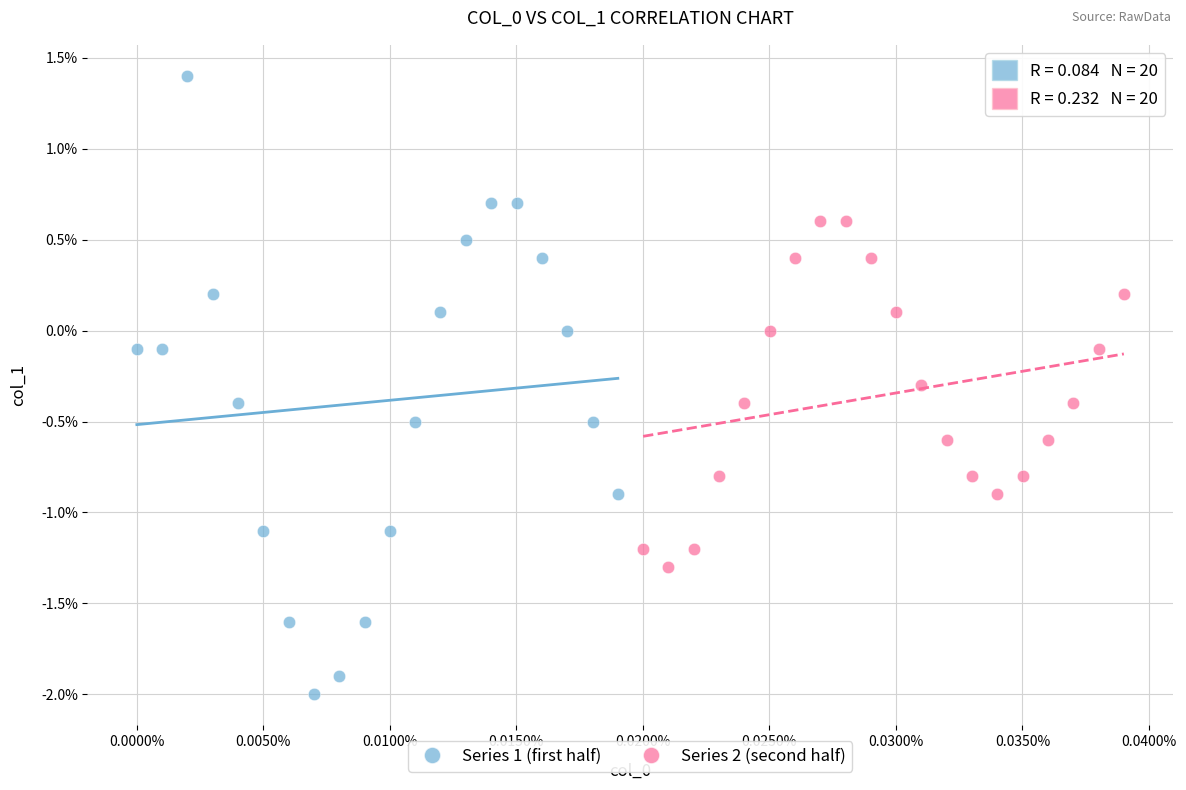

What are all the series names shown in the legend?

Series 1 (first half), Series 2 (second half)